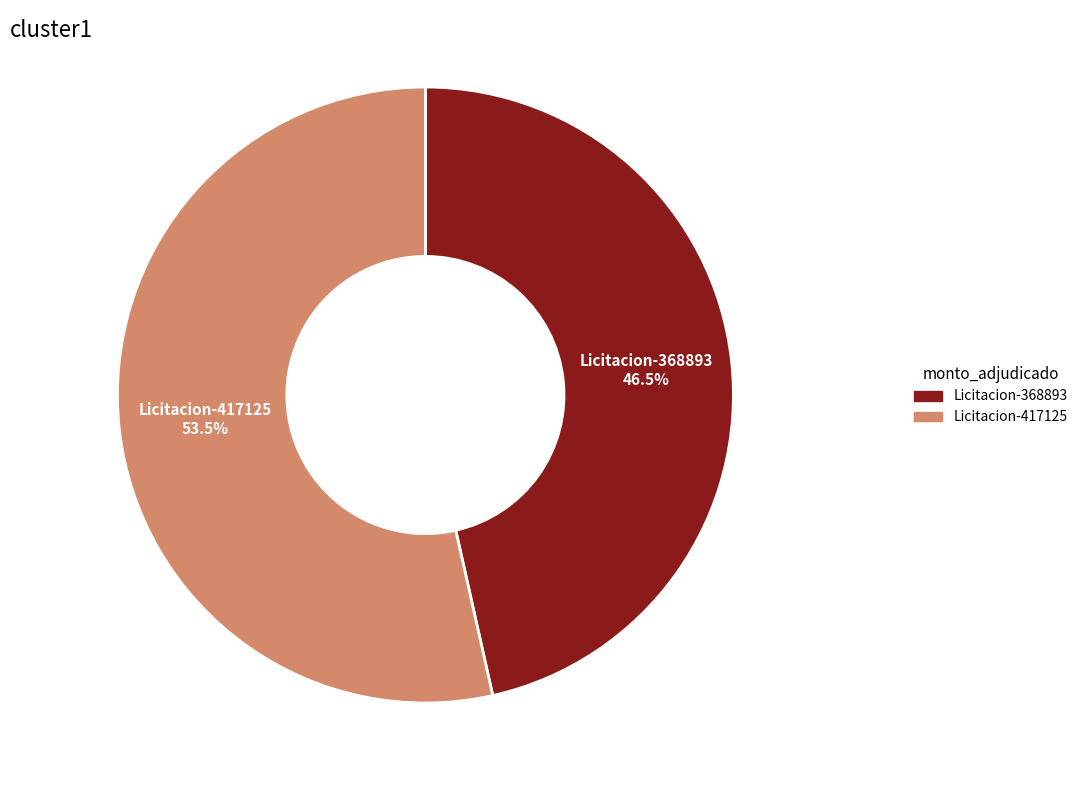

Is there a majority slice in this chart?

Yes